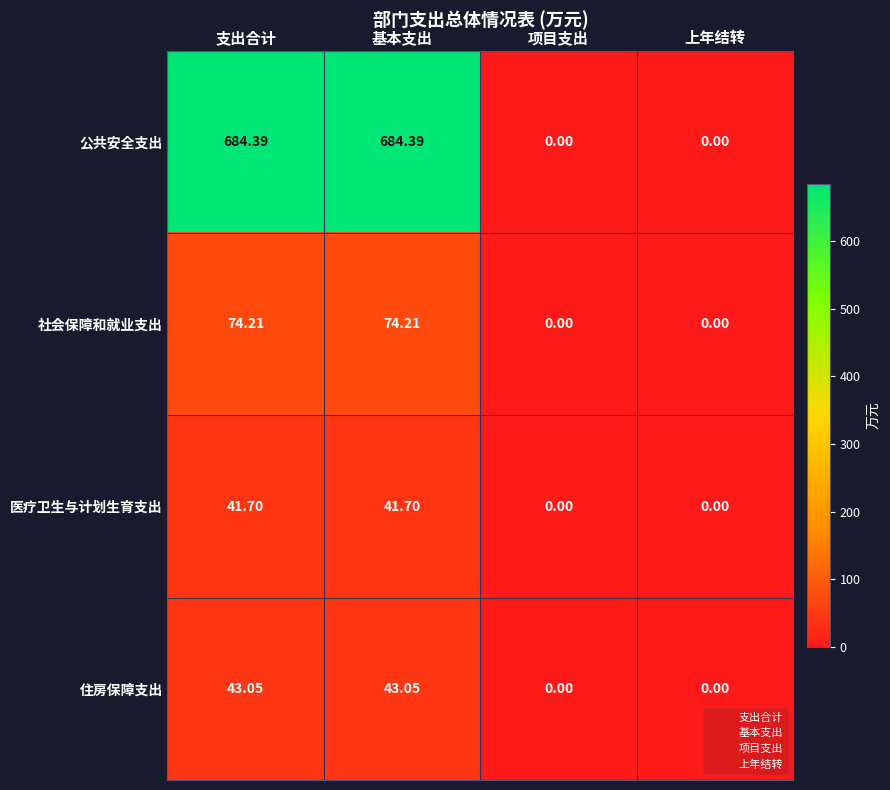

List the series in order of their peak value, highest first.

公共安全支出, 社会保障和就业支出, 住房保障支出, 医疗卫生与计划生育支出